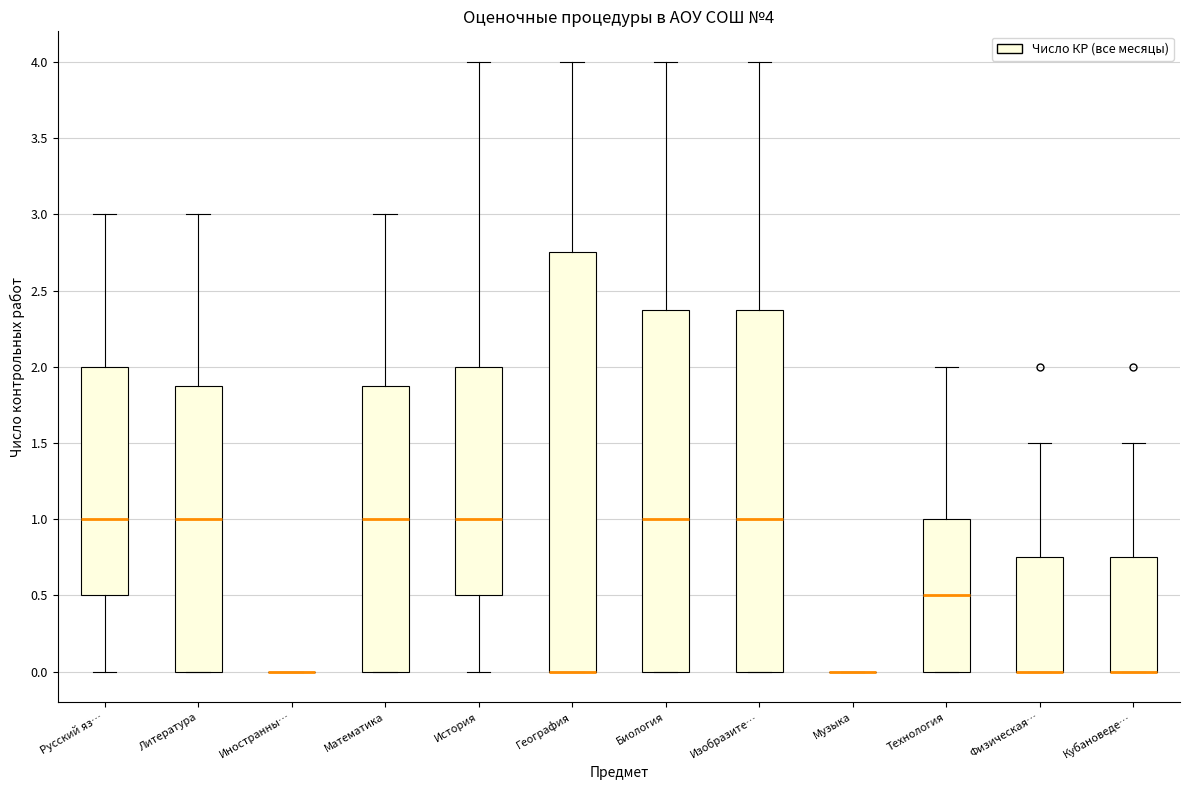

Which box is the tallest, from its lower edge to its upper edge?

География